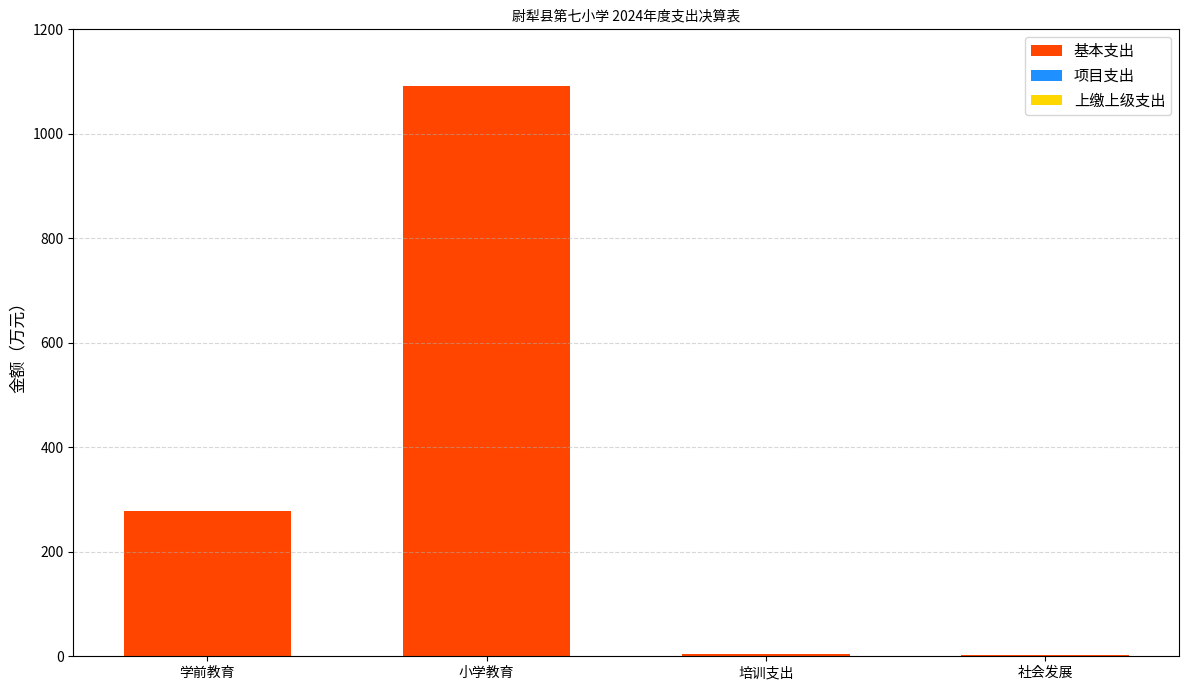

Which category has the highest value across all series?

小学教育